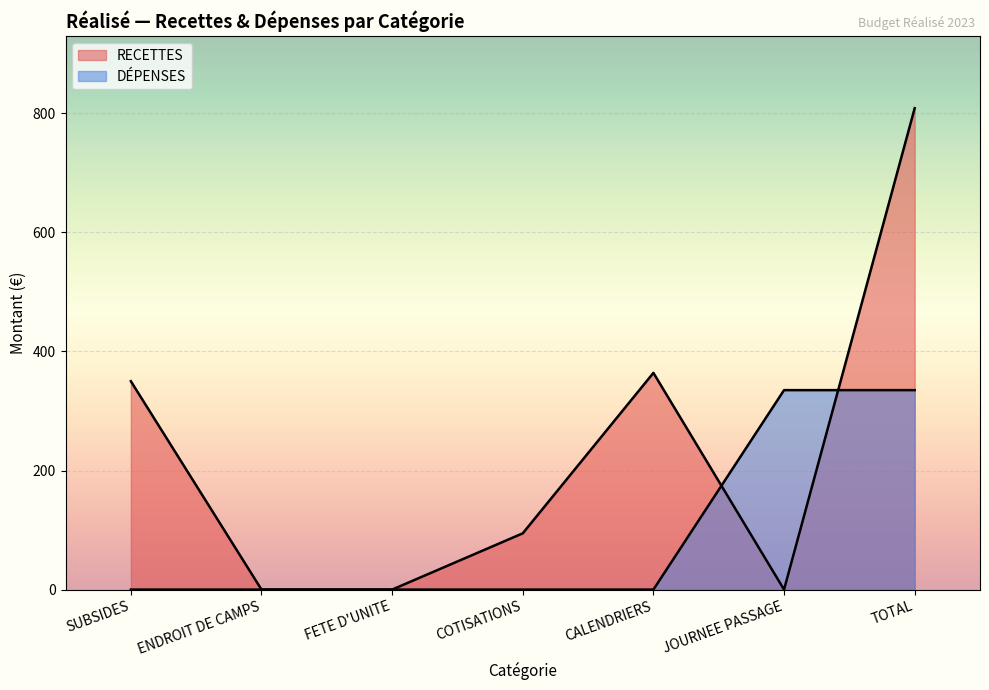

How many lines are shown in the chart?

2